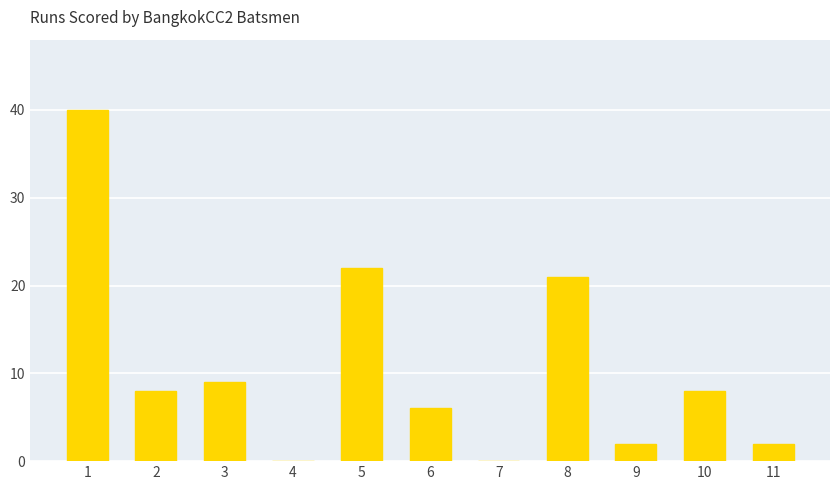

Which has a higher value, 1 or 11?

1